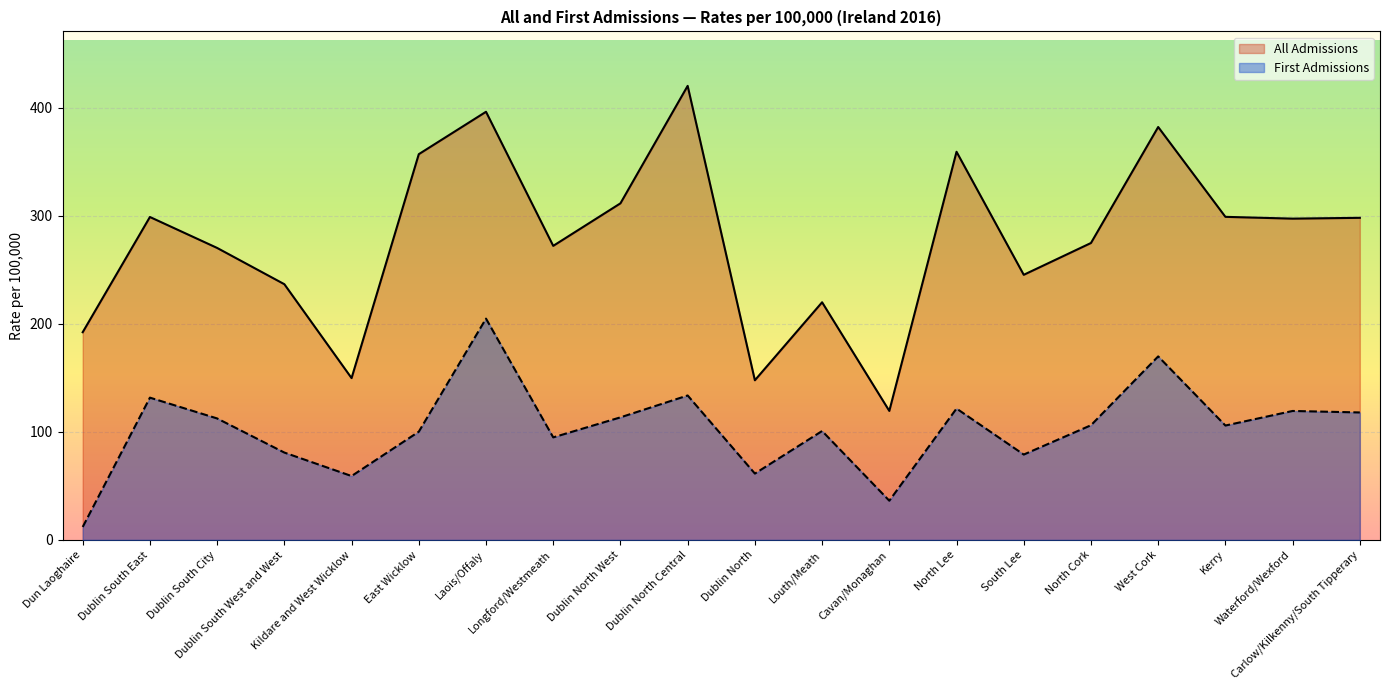

Reading right to left, what are all the values shown in this chart?

All Admissions: Carlow/Kilkenny/South Tipperary=298.1	Waterford/Wexford=297.3	Kerry=299.0	West Cork=382.1	North Cork=274.8	South Lee=245.3	North Lee=359.2	Cavan/Monaghan=119.4	Louth/Meath=219.9	Dublin North=147.7	Dublin North Central=420.2	Dublin North West=311.5	Longford/Westmeath=272.1	Laois/Offaly=396.2	East Wicklow=357.0	Kildare and West Wicklow=149.7	Dublin South West and West=236.6	Dublin South City=270.2	Dublin South East=298.8	Dun Laoghaire=192.2
First Admissions: Carlow/Kilkenny/South Tipperary=117.9	Waterford/Wexford=119.3	Kerry=105.8	West Cork=169.8	North Cork=106.1	South Lee=79.0	North Lee=121.6	Cavan/Monaghan=36.3	Louth/Meath=100.8	Dublin North=61.4	Dublin North Central=133.7	Dublin North West=113.4	Longford/Westmeath=94.9	Laois/Offaly=204.8	East Wicklow=100.1	Kildare and West Wicklow=59.1	Dublin South West and West=80.8	Dublin South City=112.4	Dublin South East=131.7	Dun Laoghaire=12.0